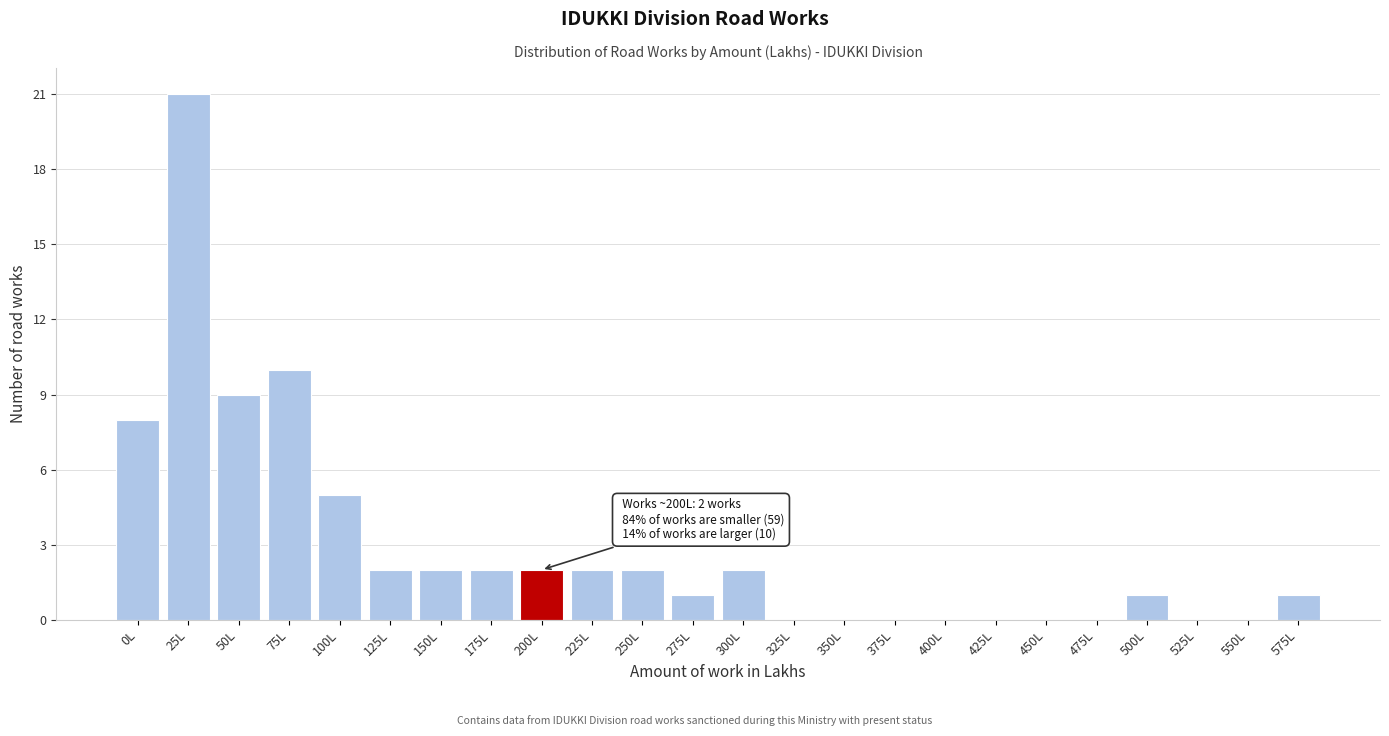

Reading left to right, what are all the values shown in this chart?

0L=8	25L=21	50L=9	75L=10	100L=5	125L=2	150L=2	175L=2	200L=2	225L=2	250L=2	275L=1	300L=2	325L=0	350L=0	375L=0	400L=0	425L=0	450L=0	475L=0	500L=1	525L=0	550L=0	575L=1